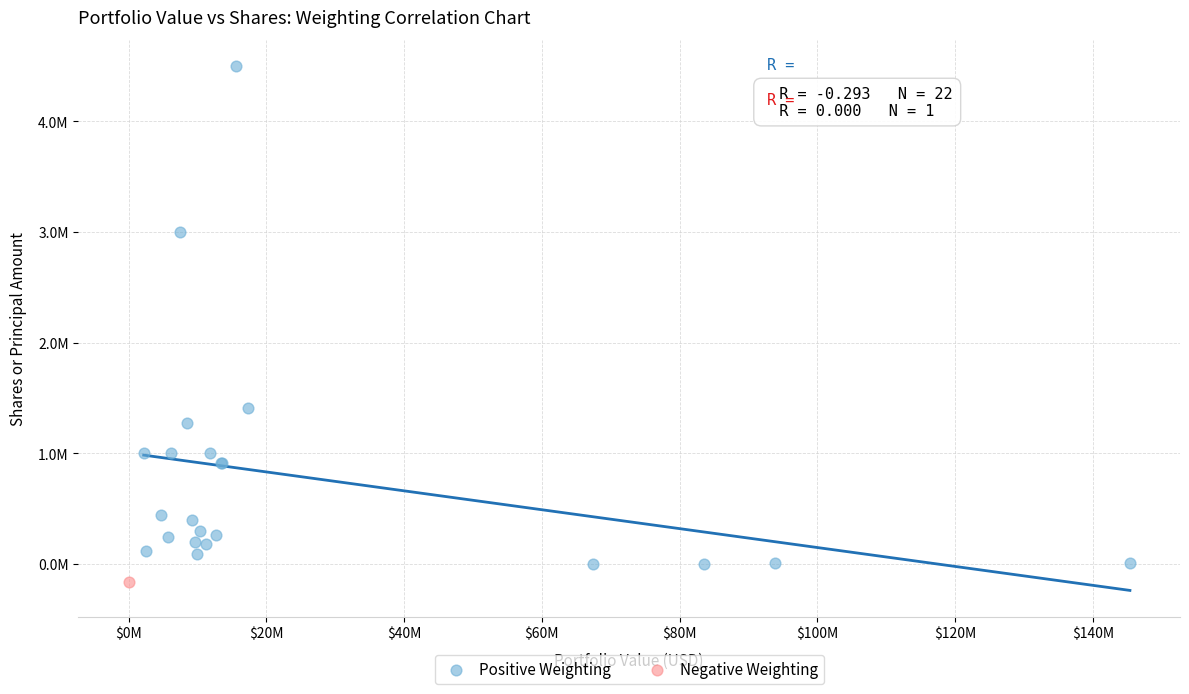

What are all the series names shown in the legend?

Positive Weighting, Negative Weighting